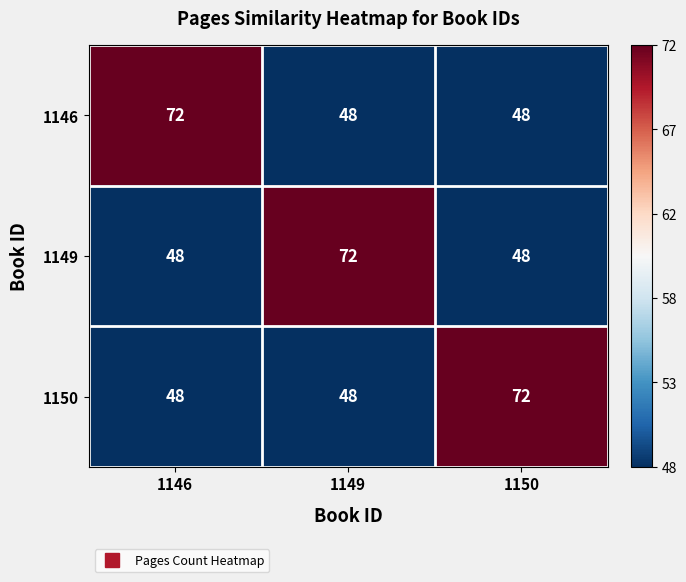

True or false: 1149 has a value of 72 at 1149.

True